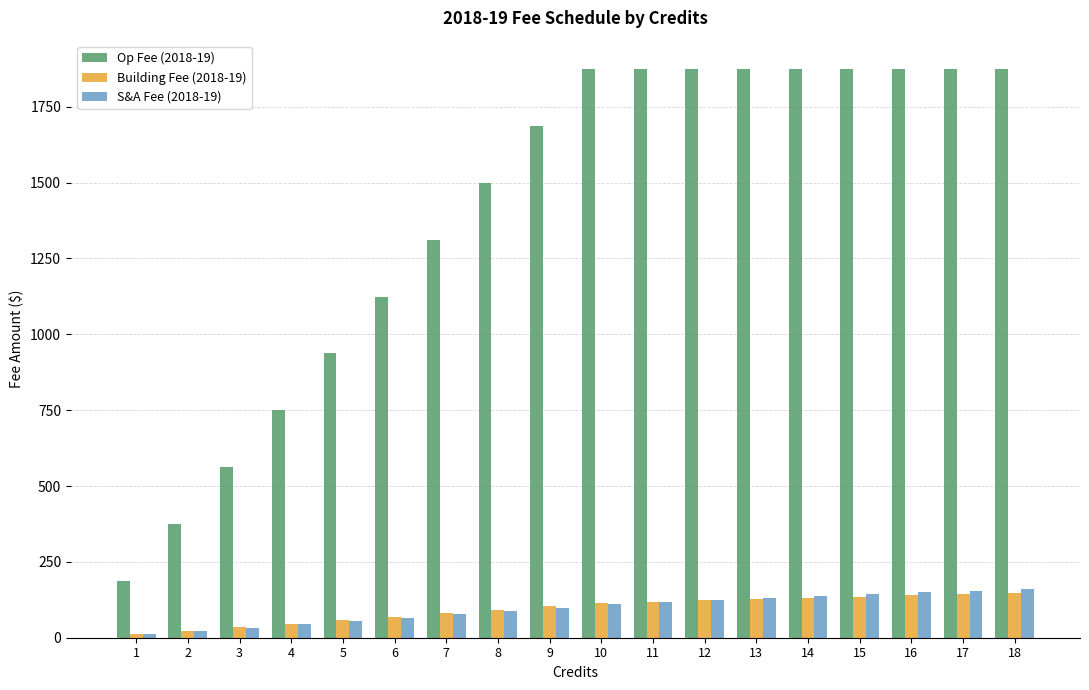

Where does the S&A Fee (2018-19) series first go above 110?

10